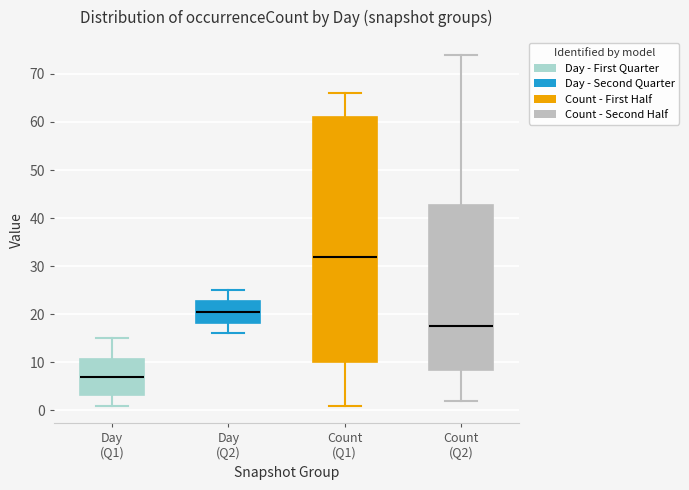

Reading left to right, transcribe this box plot: for each box, give where its median line is, the range the box spans, and where its two whiskers end, as read against the y-axis. The values are not printed on the chart, so give them approximately, as read against the axis.

Day (Q1): median 7, box 3 to 11, whiskers 1 to 15
Day (Q2): median 21, box 18 to 23, whiskers 16 to 25
Count (Q1): median 32, box 10 to 61, whiskers 1 to 66
Count (Q2): median 18, box 9 to 43, whiskers 2 to 74